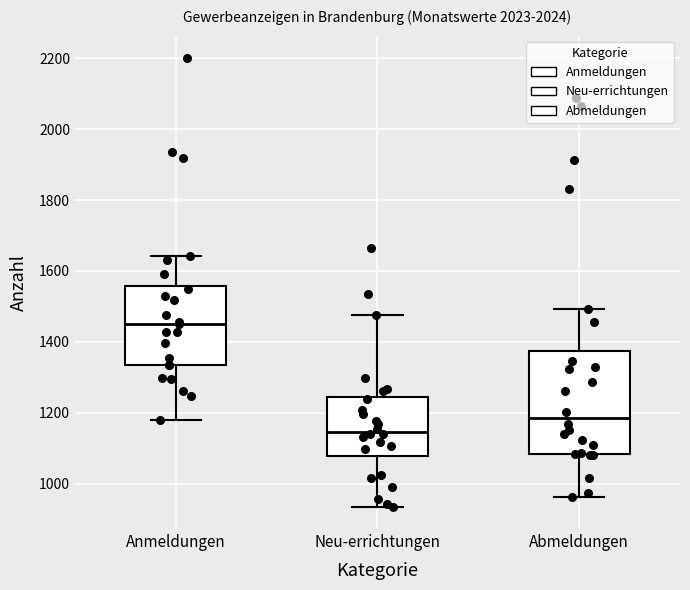

Which box has the lowest median line?

Neu-errichtungen